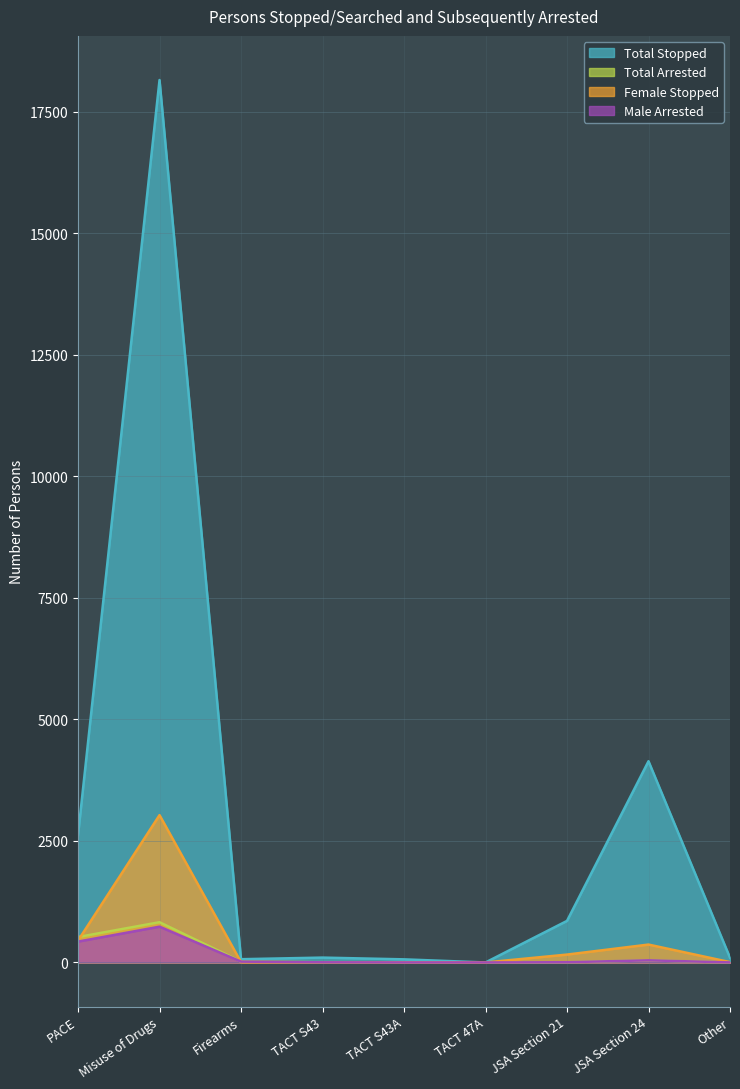

Where is the first local maximum for Total Stopped?

Misuse of Drugs